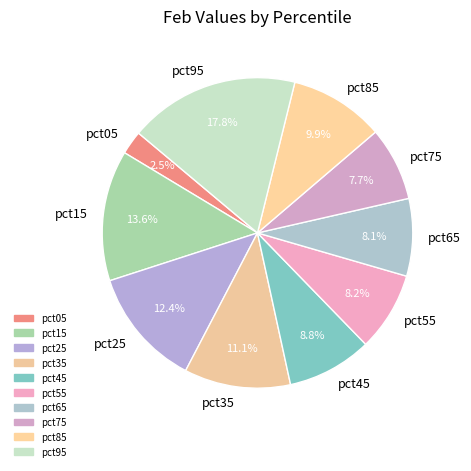

Is pct65 the majority of the pie?

No